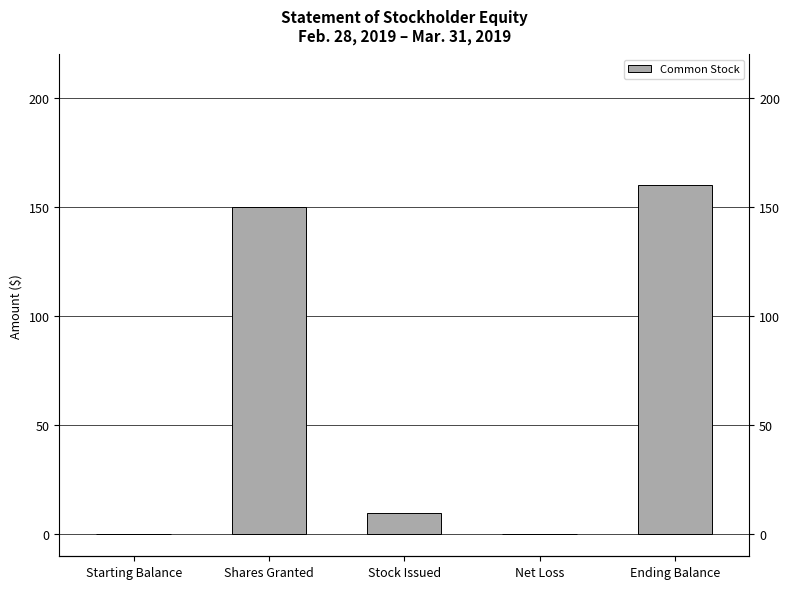

Are the bars horizontal?

No